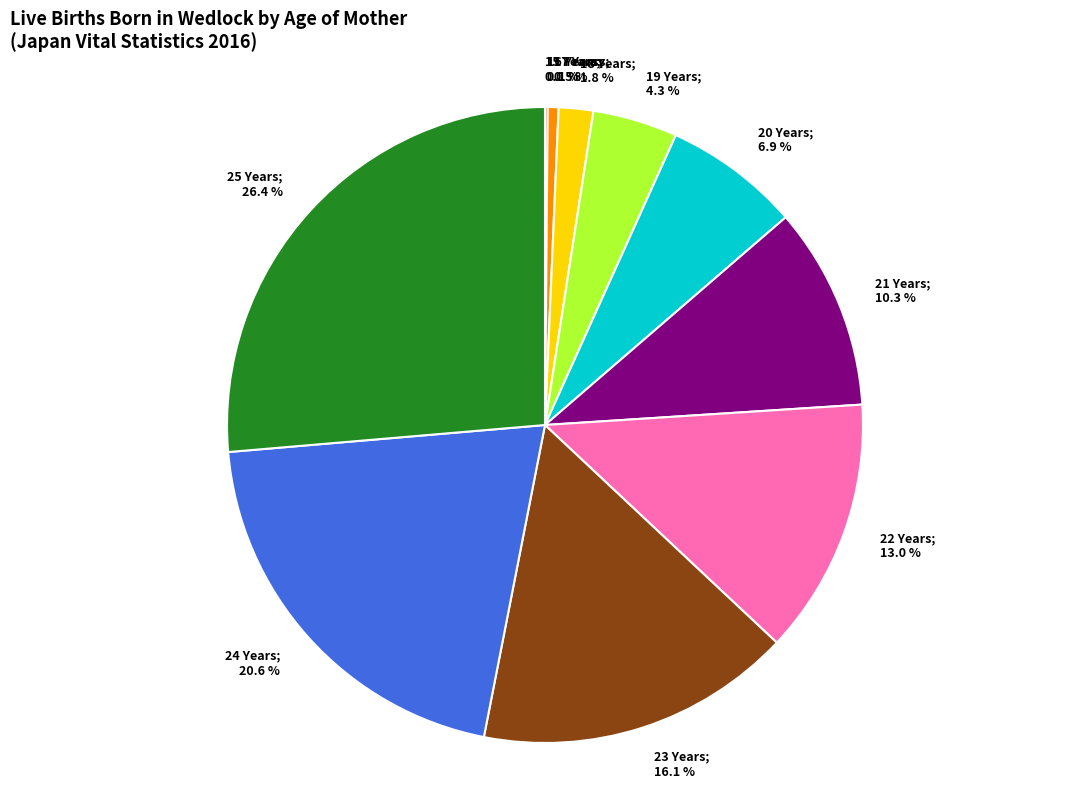

Does any single category account for the majority?

No